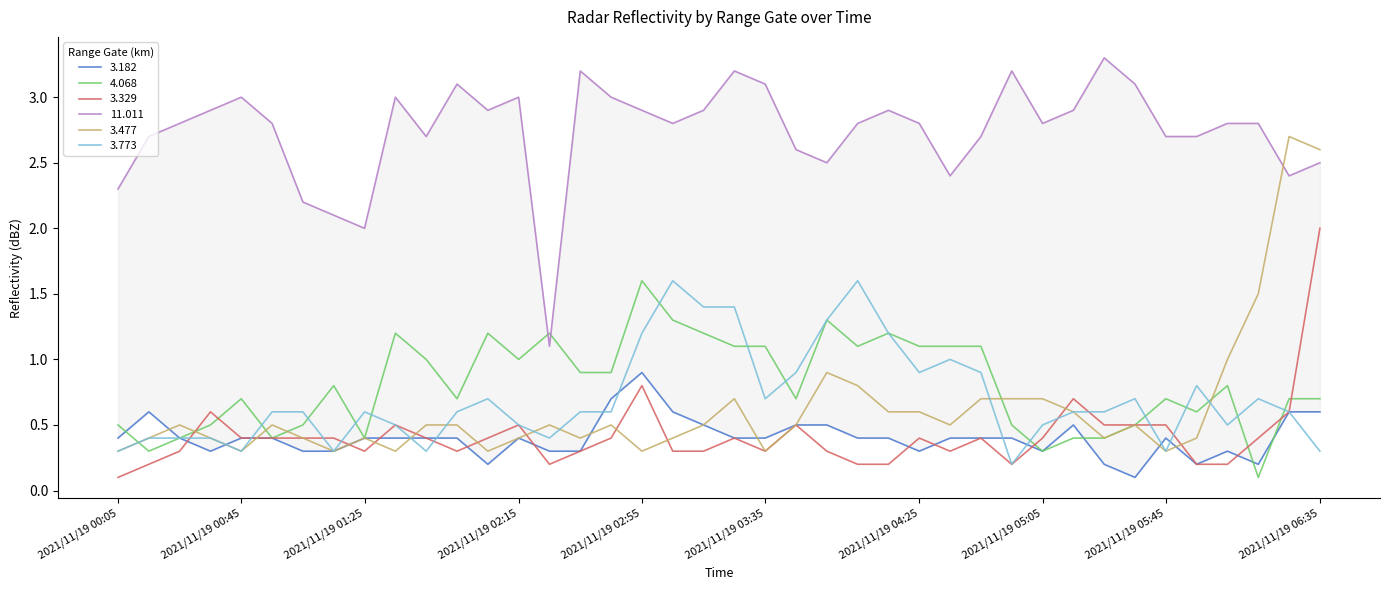

True or false: 11.011 and 4.068 intersect in this chart.

True